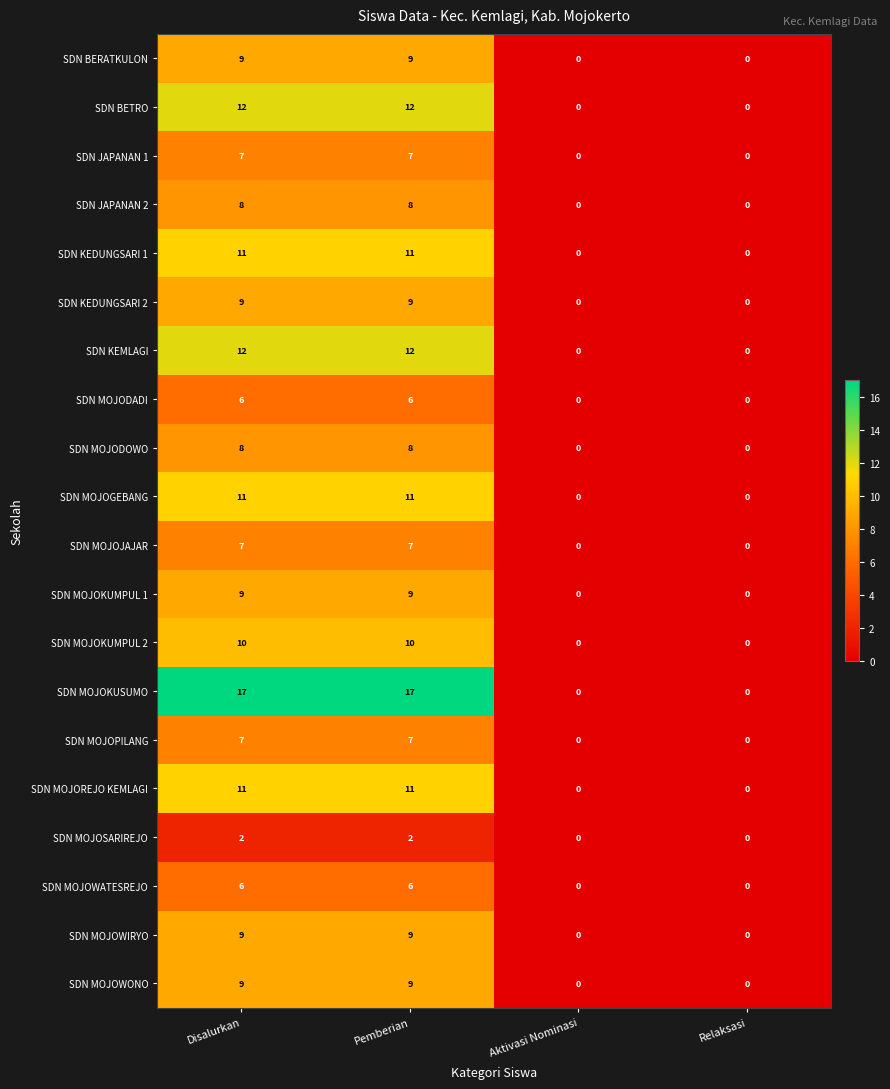

What is the difference between the maximum and minimum values in the SDN MOJOREJO KEMLAGI series?

11